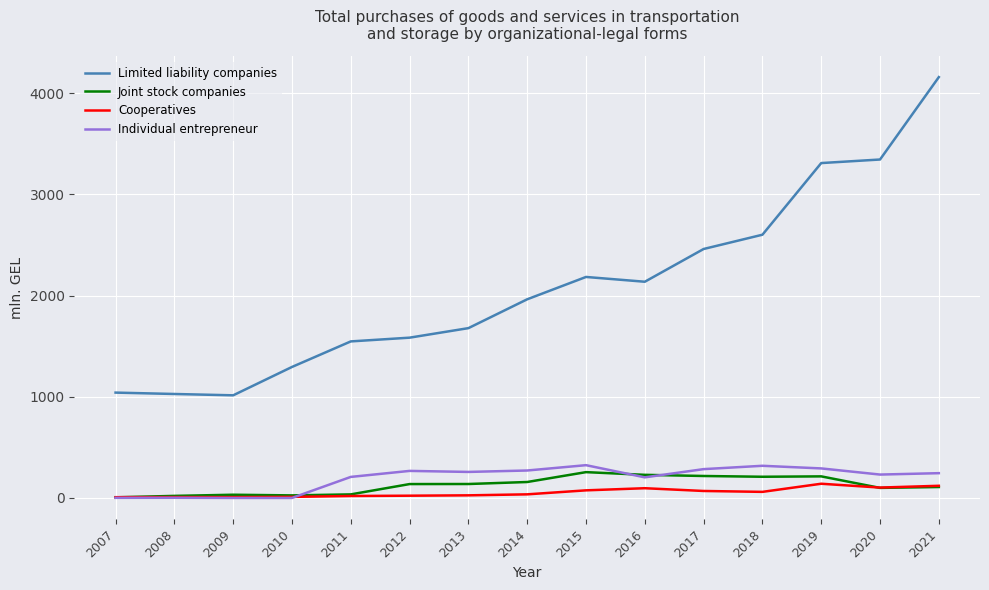

What is the highest value of the Limited liability companies series?

4157.8